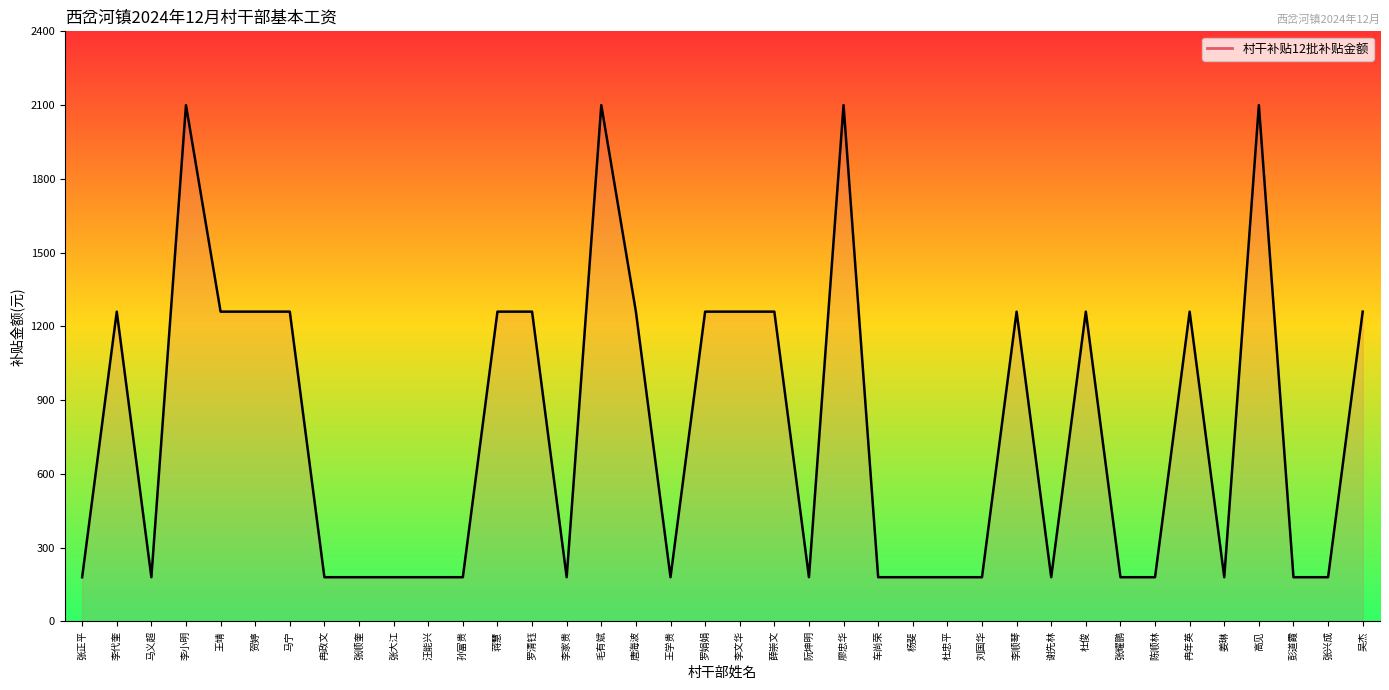

What is the difference between the values at 毛有斌 and 张兴成?

1920